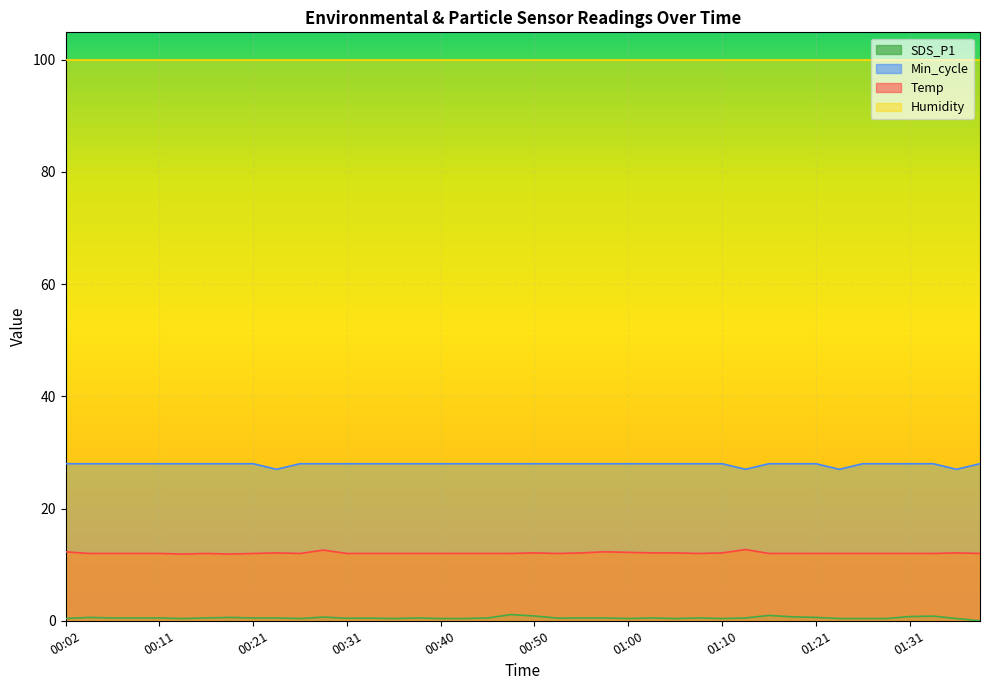

True or false: Humidity and Temp cross at least once.

False